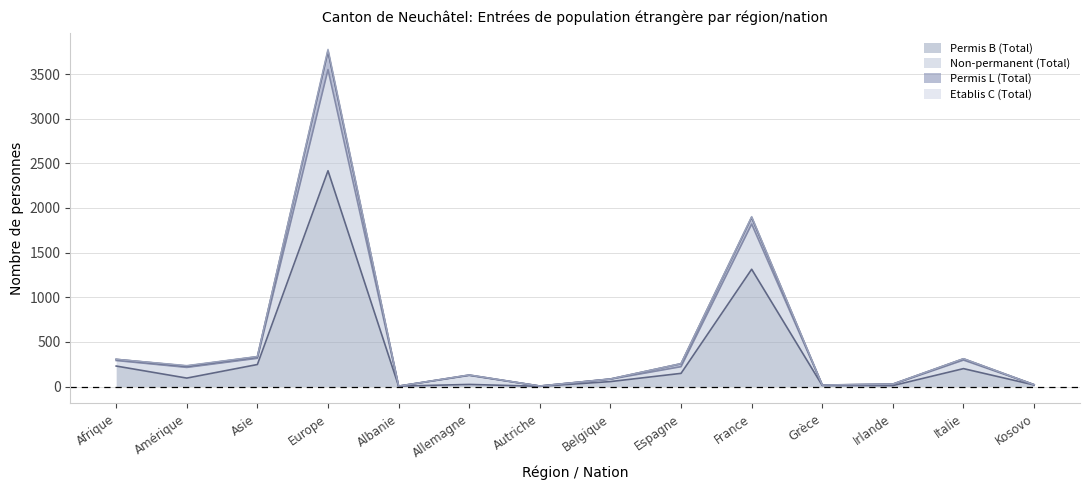

What is the difference between the Permis B (Total) values at France and Autriche?

1311